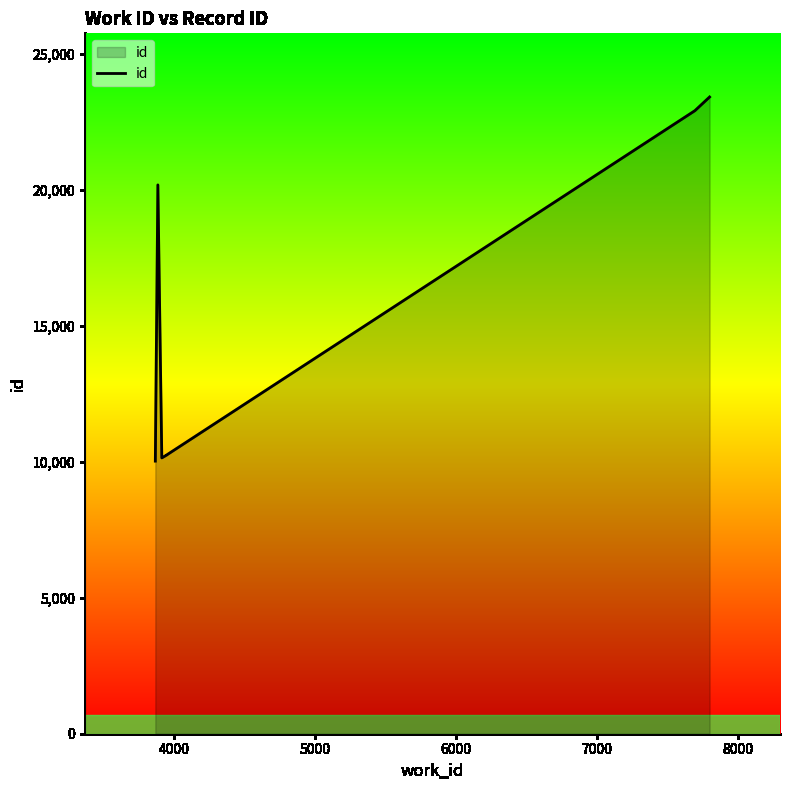

What is the average value?

15306